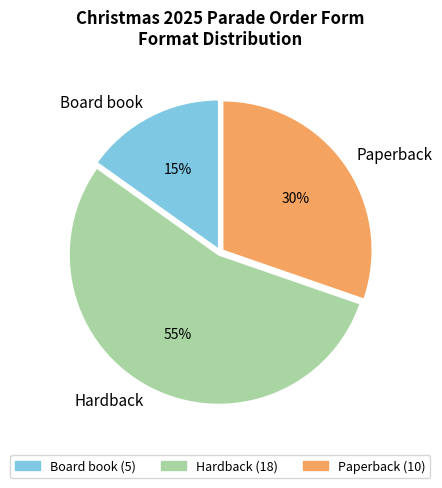

Is it true that Hardback is 55% of the pie?

True